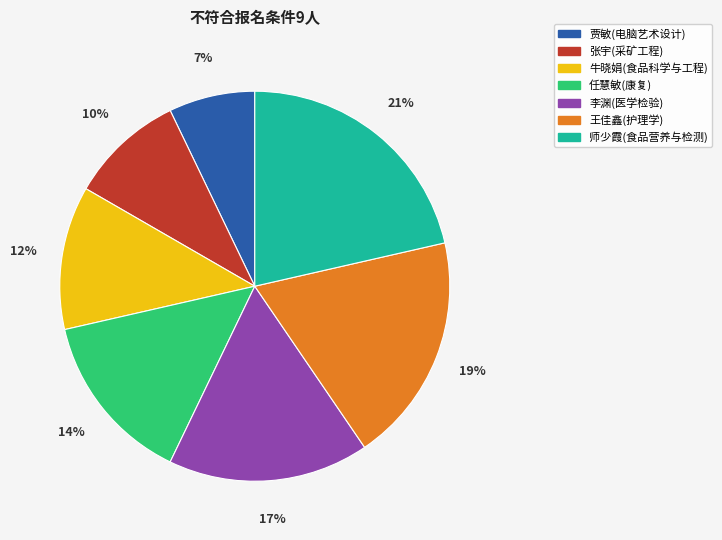

To the nearest percent, what portion does 师少霞(食品营养与检测) represent?

21%